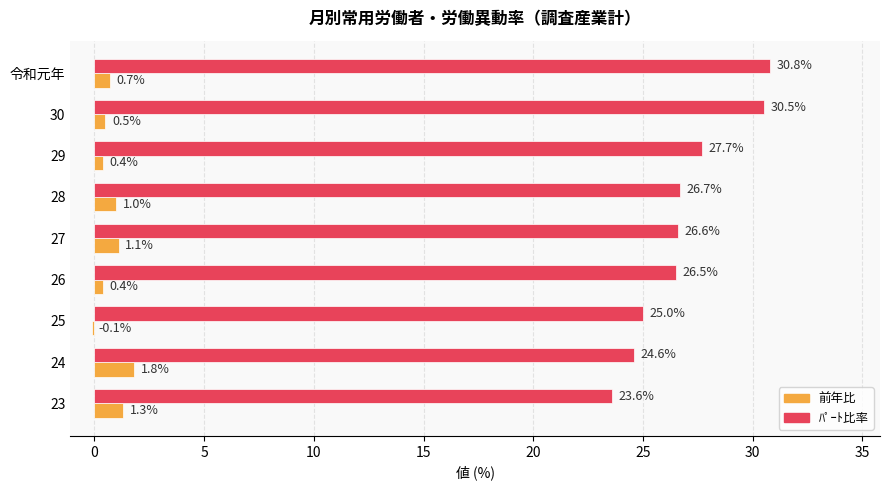

How many series are shown in this chart?

2